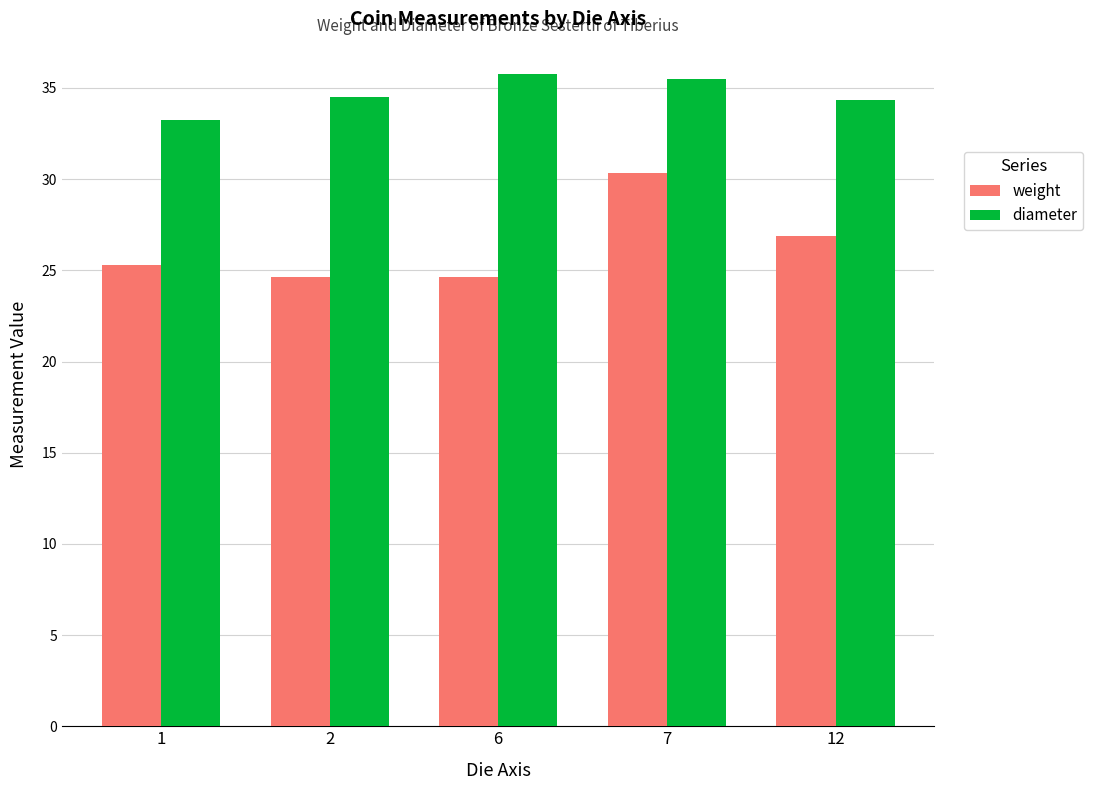

How many bars are there in total?

10